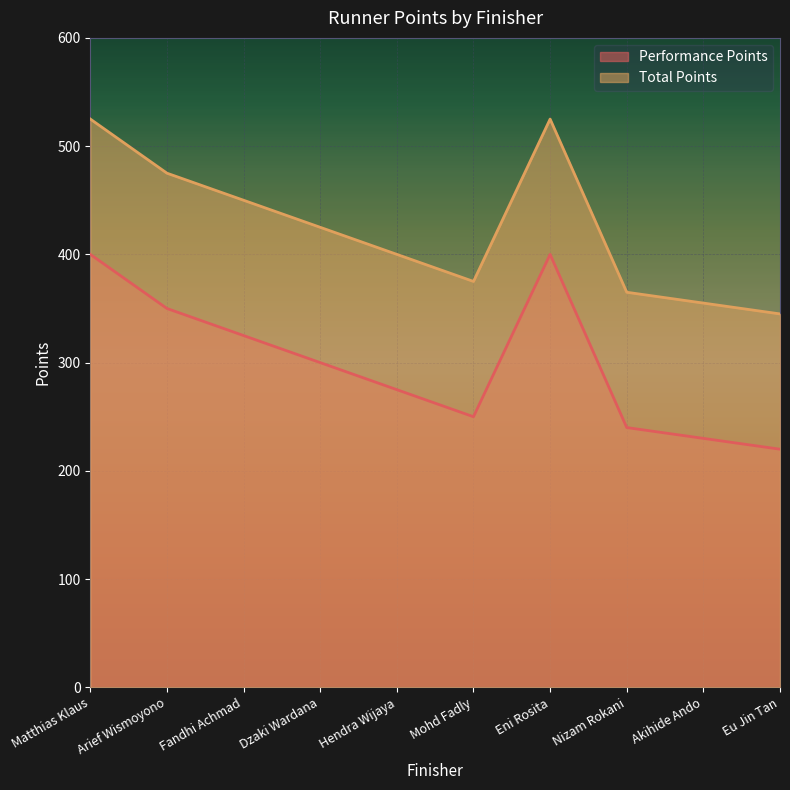

How many series are shown in this chart?

2